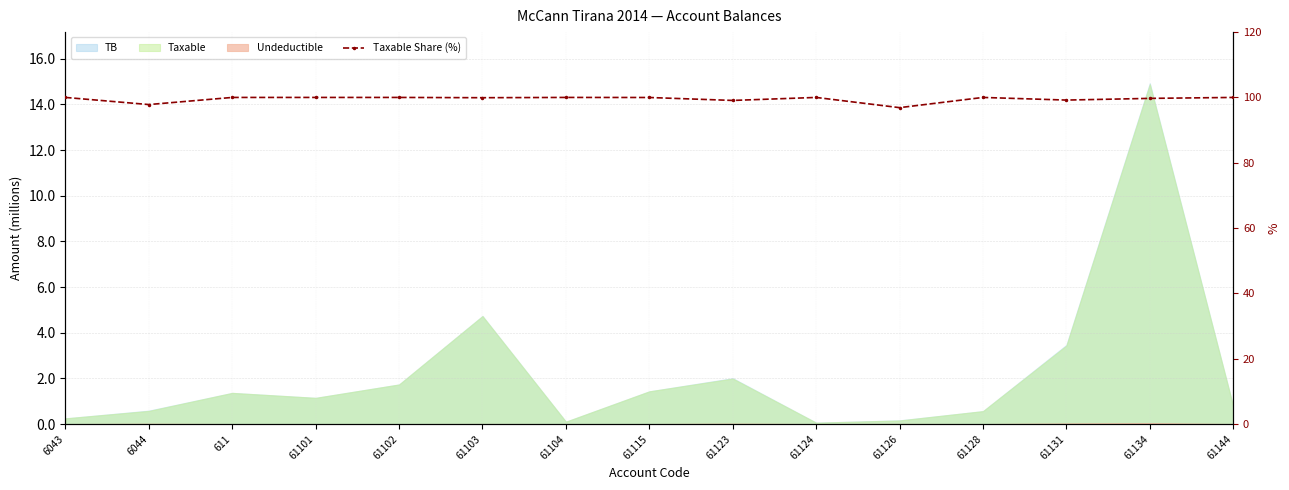

Where is the data nearest to the value 98?

6044